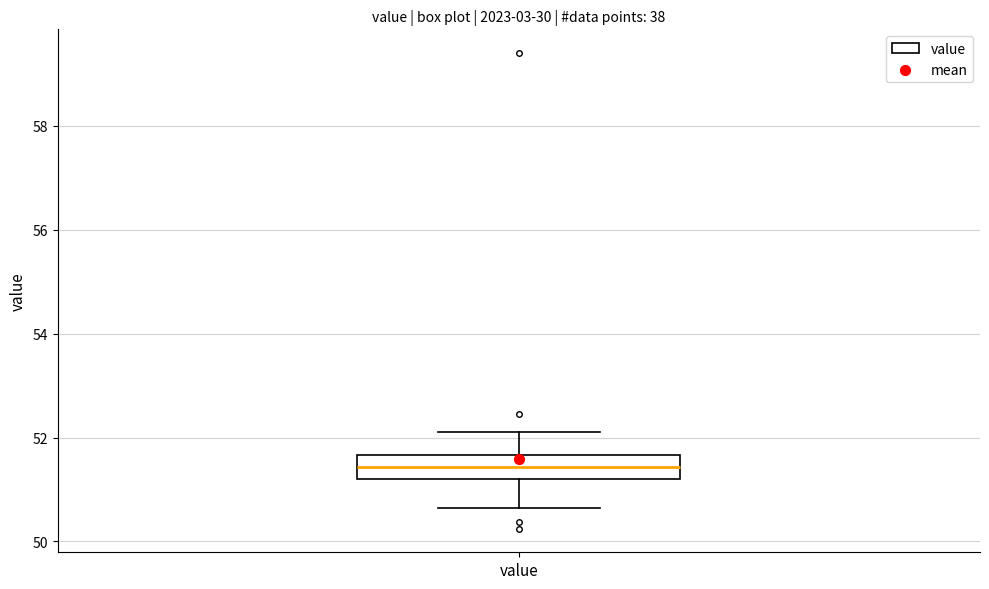

Where does the upper whisker of the box for value end on the y-axis? The values are not printed on the chart, so give them approximately, as read against the axis.

52.2